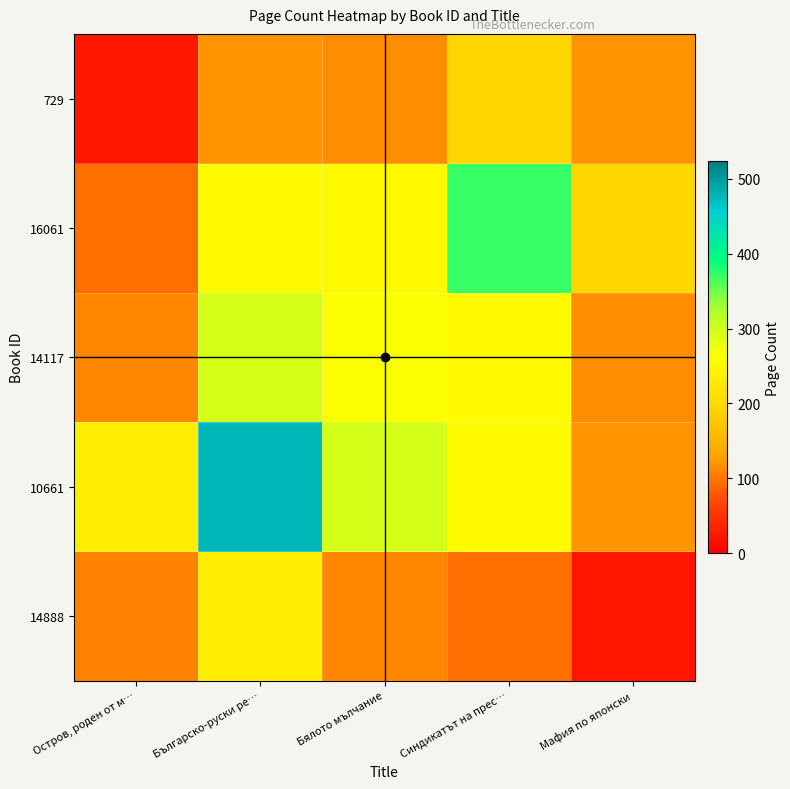

At how many categories does at least one series exceed 345?

2